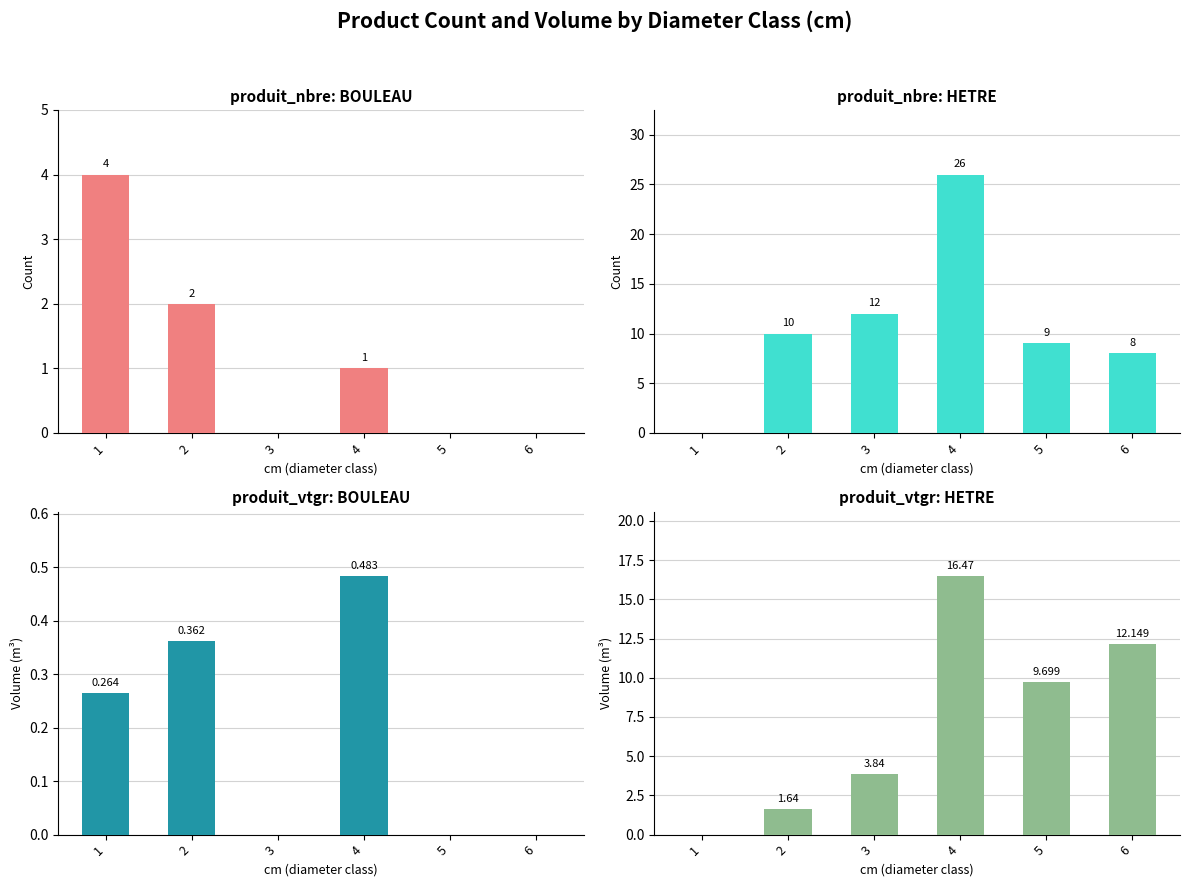

How many data points in produit_nbre: BOULEAU are less than 1?

3